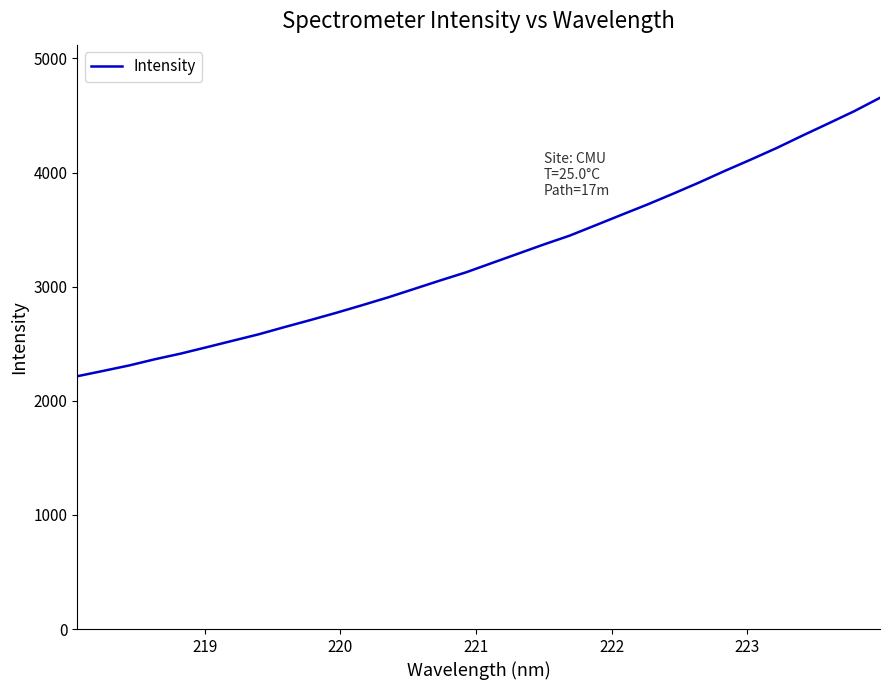

What is the maximum value shown in the chart?

4655.0